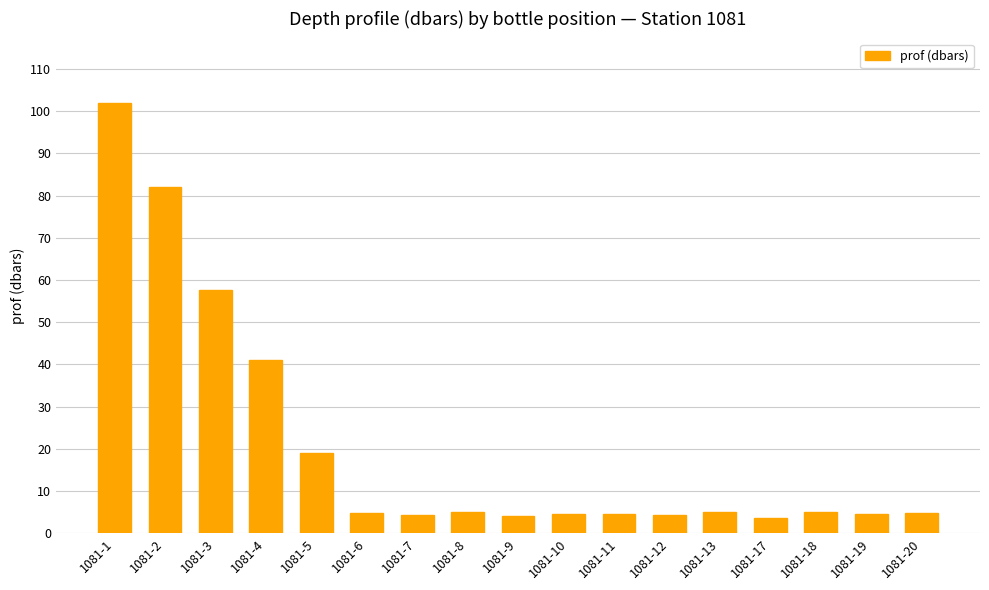

Which category has the highest value across all series?

1081-1